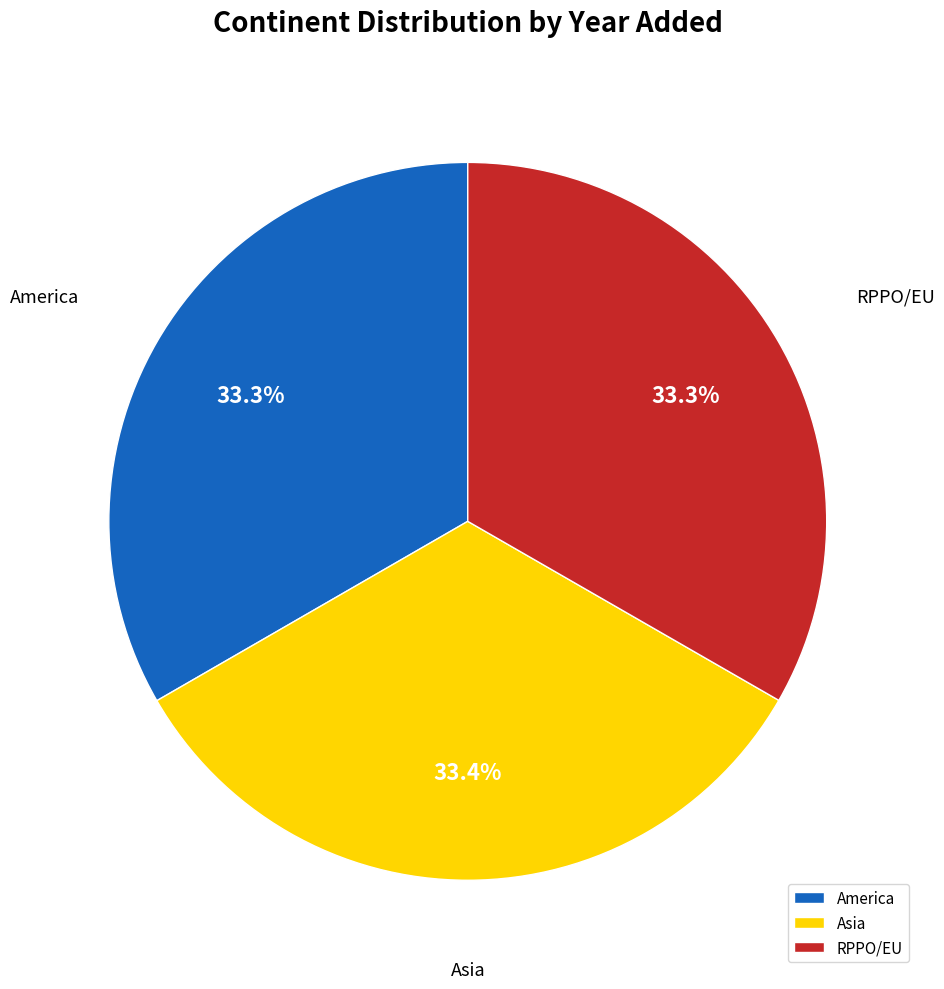

The Asia slice represents 33% of the pie. True or false?

True